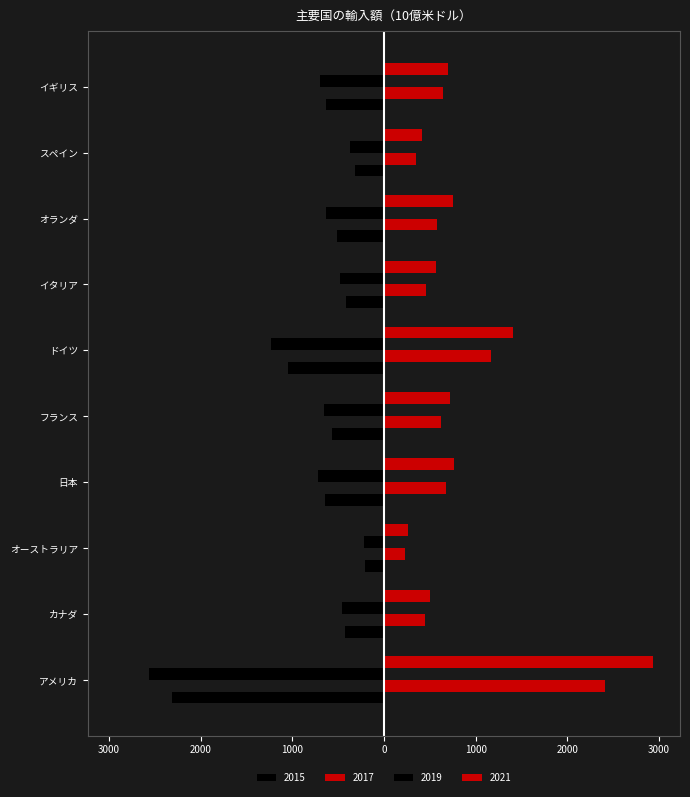

Read the 2015 value at イタリア.

-410.9